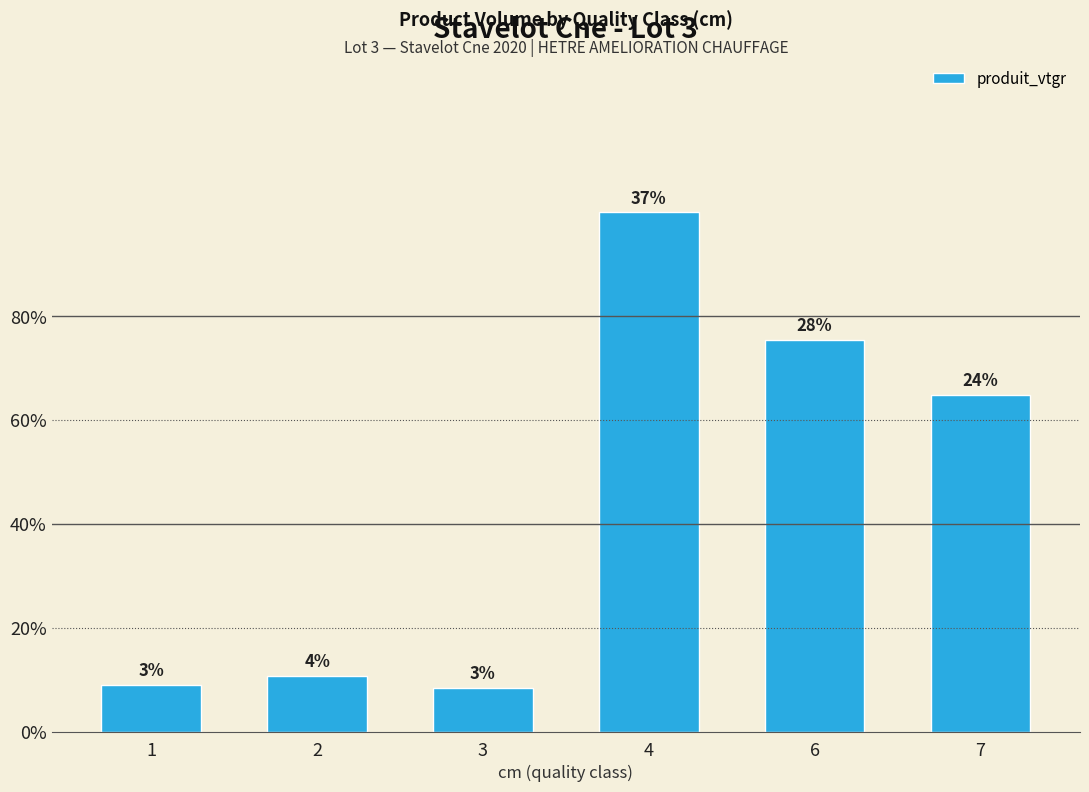

Does the chart contain stacked bars?

No